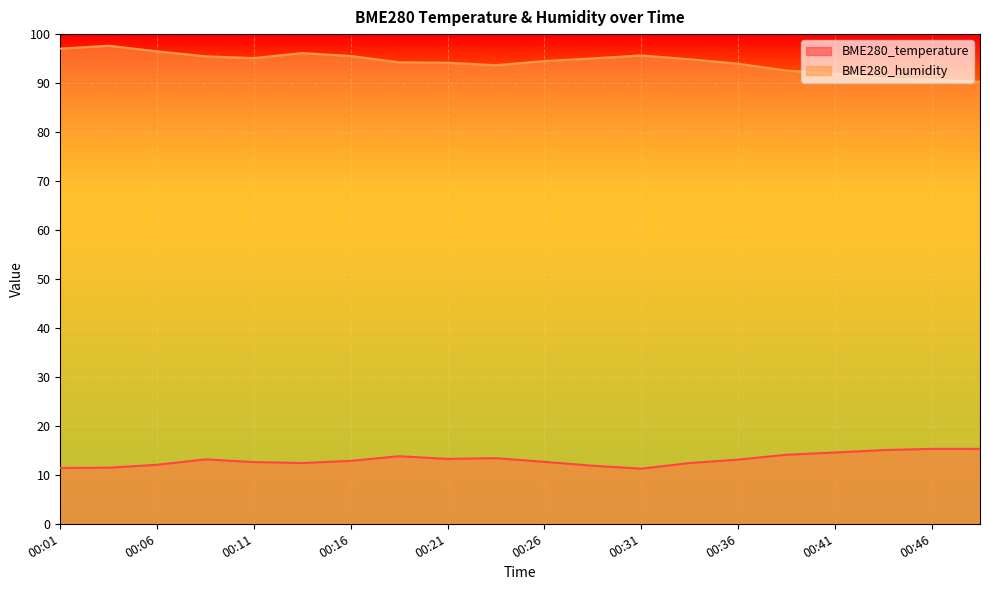

Count the number of categories in the chart.

20